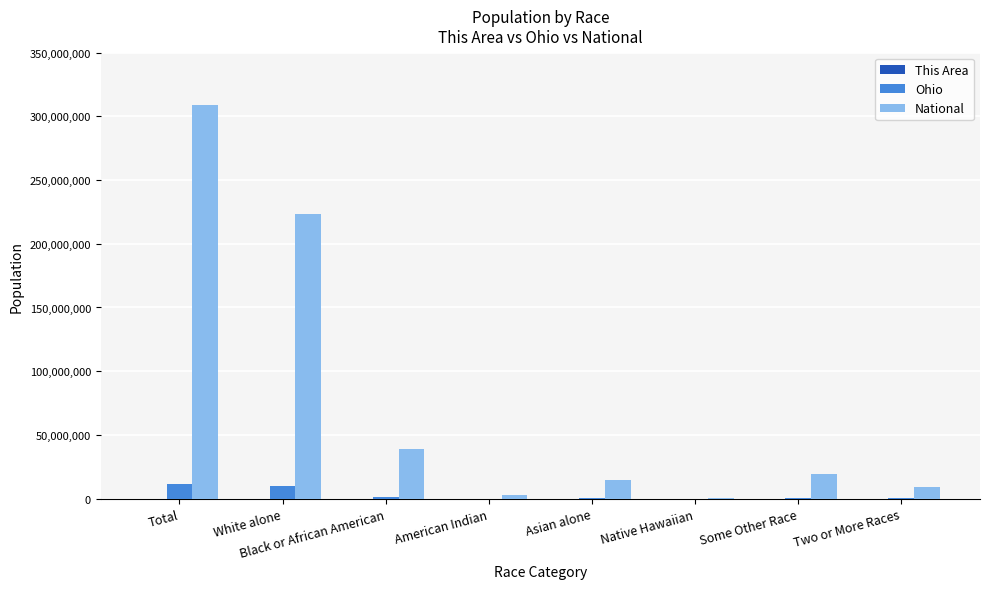

What is the sum of all Ohio values?

23073008